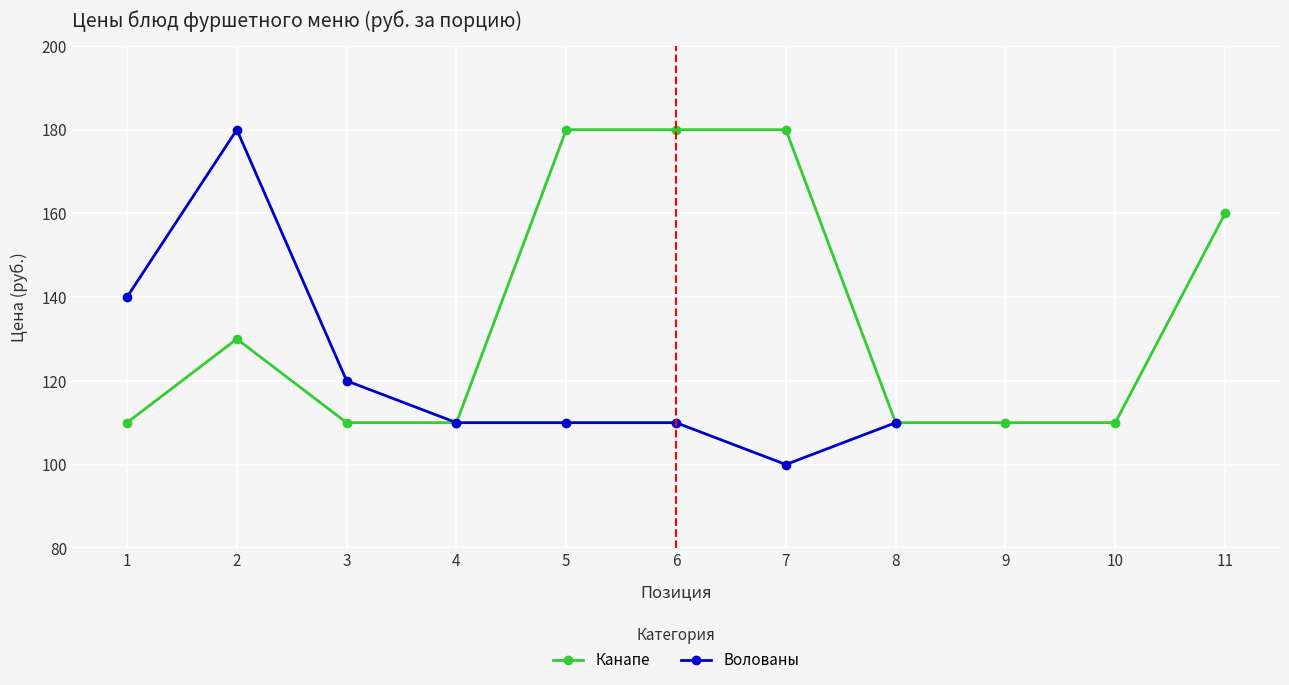

The Канапе series shows 110 at 9. True or false?

True